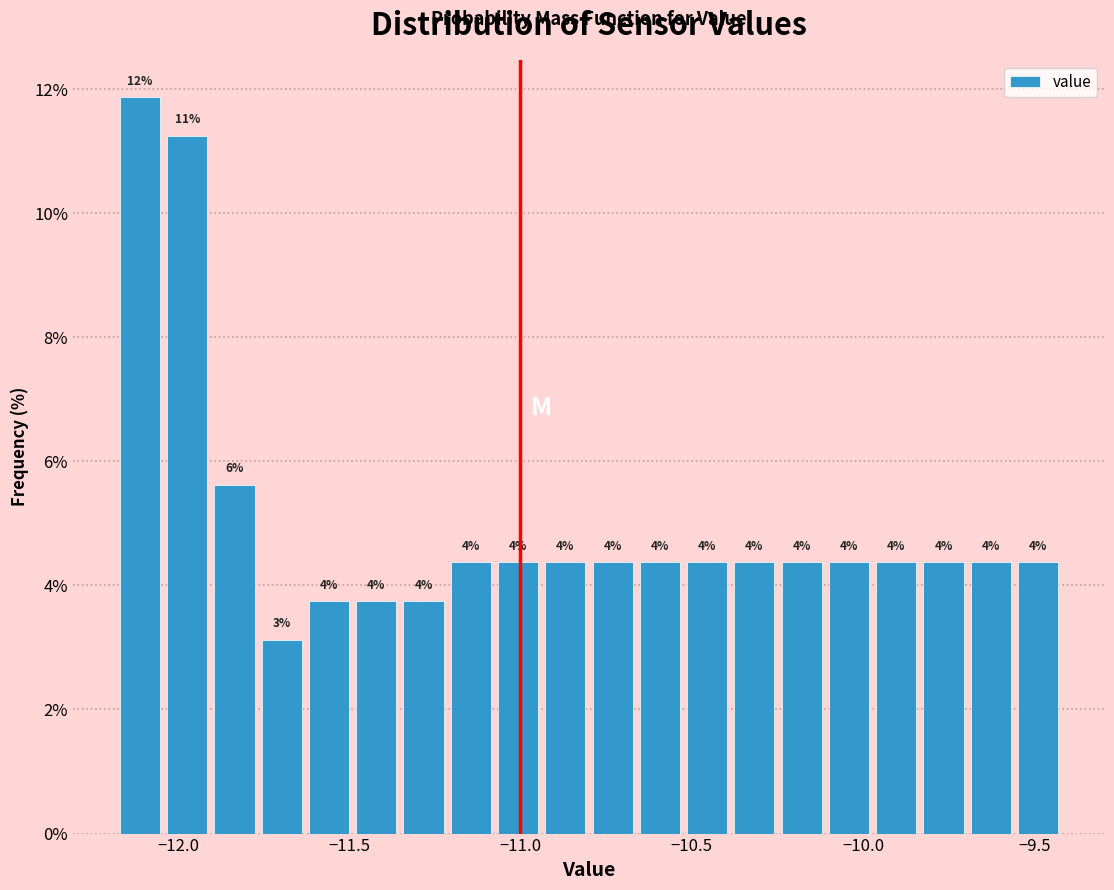

Around what value on the x-axis is the tallest bar? Give the approximate position of its centre, as read against the axis.

-12.10